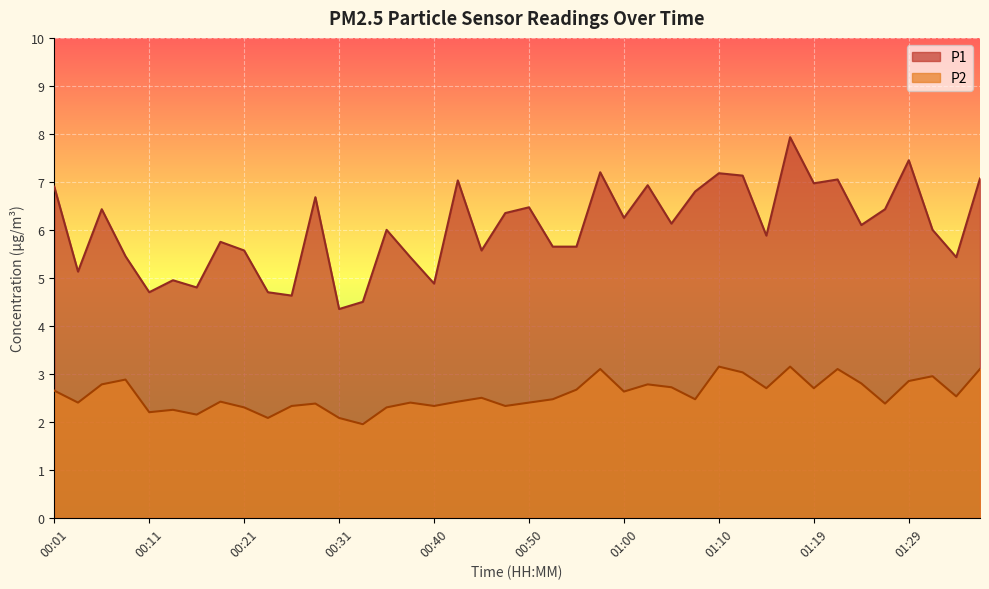

What is the label of the 37th point from the right?

00:09